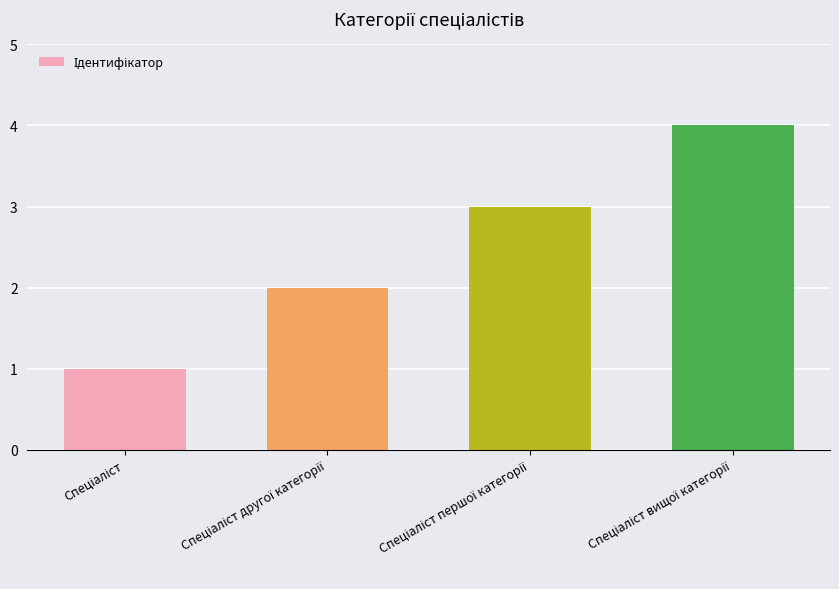

What is the maximum value shown in the chart?

4